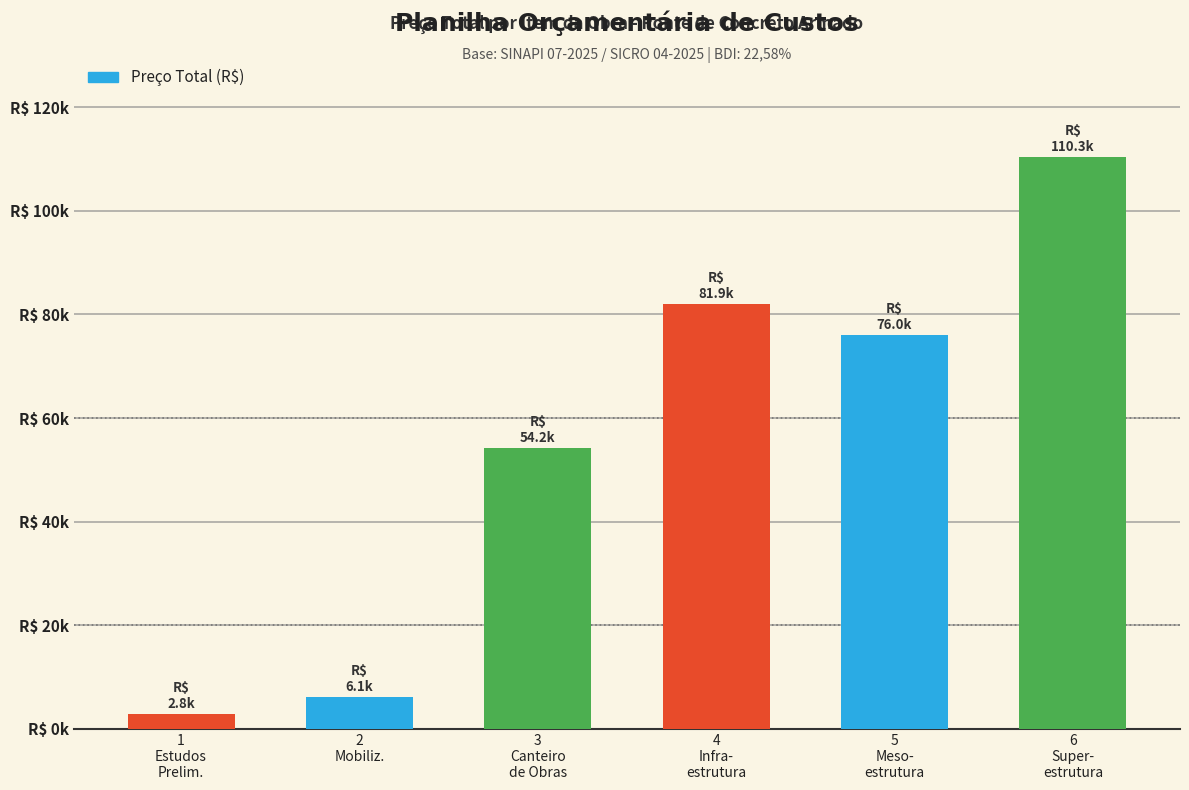

List the labels in order of value, largest first.

6
Super-
estrutura, 4
Infra-
estrutura, 5
Meso-
estrutura, 3
Canteiro
de Obras, 2
Mobiliz., 1
Estudos
Prelim.